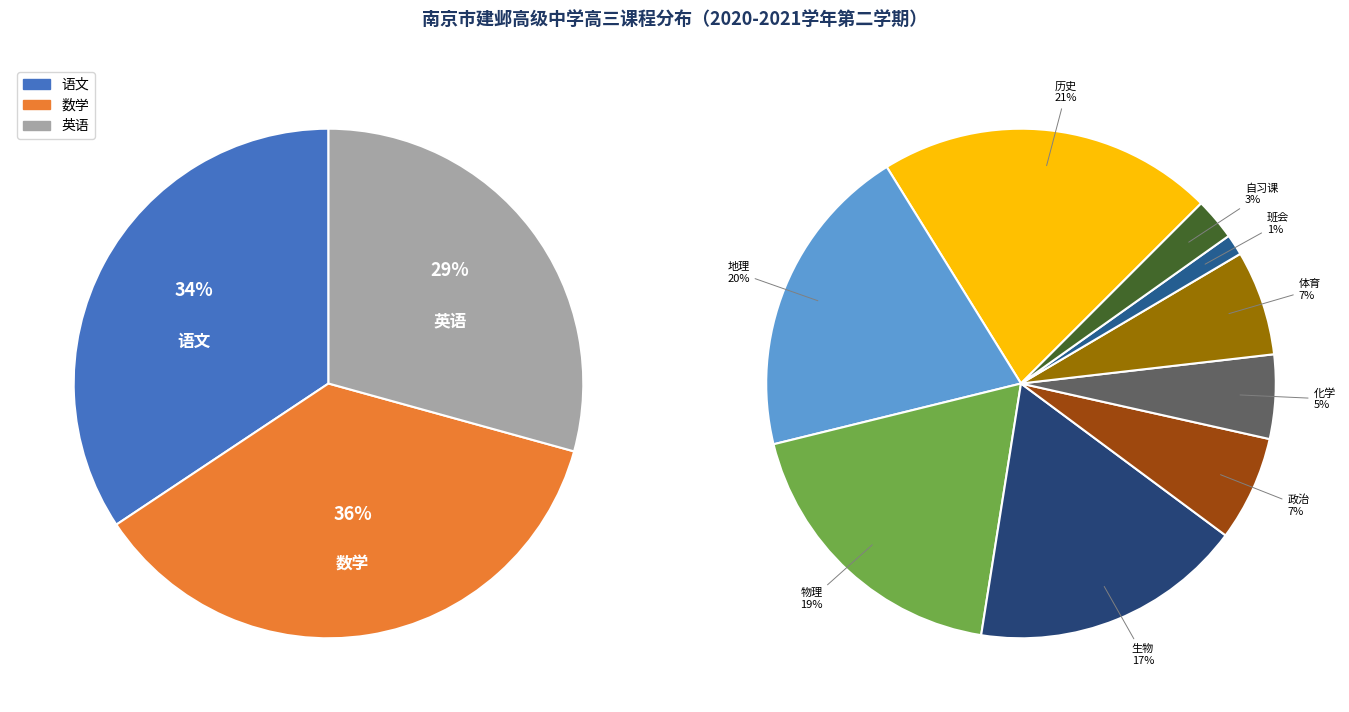

To the nearest percent, what is the difference between the largest and smallest slice percentages?

20%